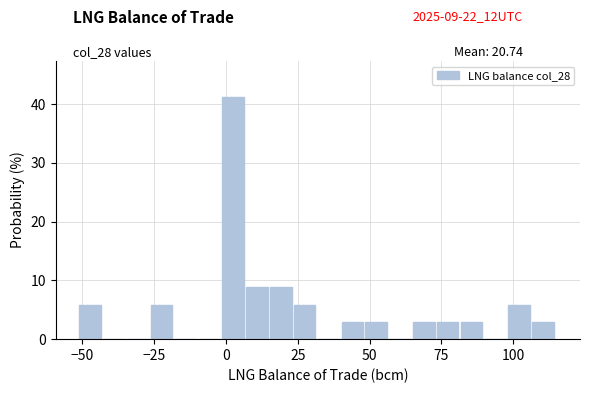

Read against the x-axis, roughly where is the centre of the tallest bar?

0